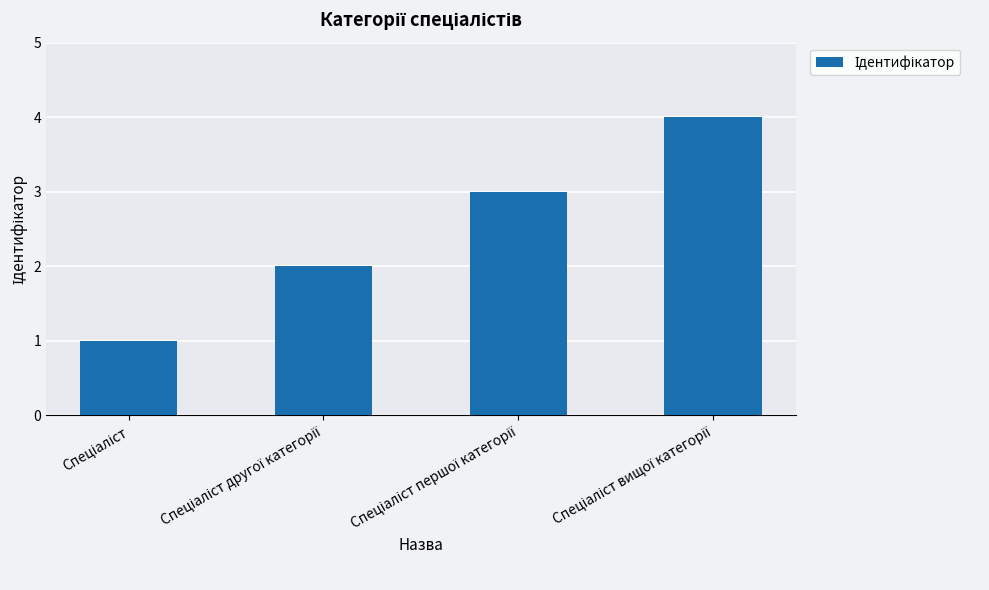

What is the sum of all values?

10